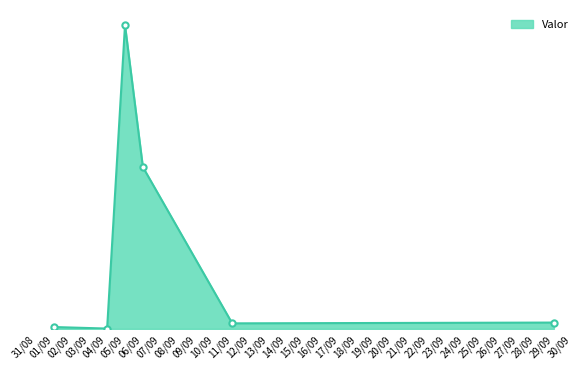

Does the chart have visible grid lines?

No